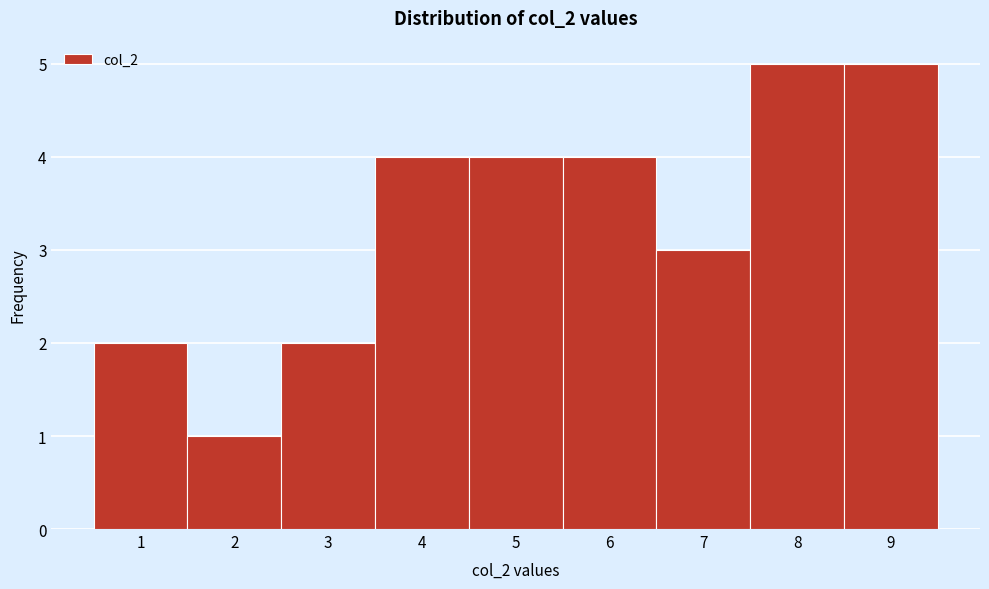

How tall is the bar that spans 5.5 to 6.5 on the x-axis? The values are not printed on the chart, so give them approximately, as read against the axis.

4